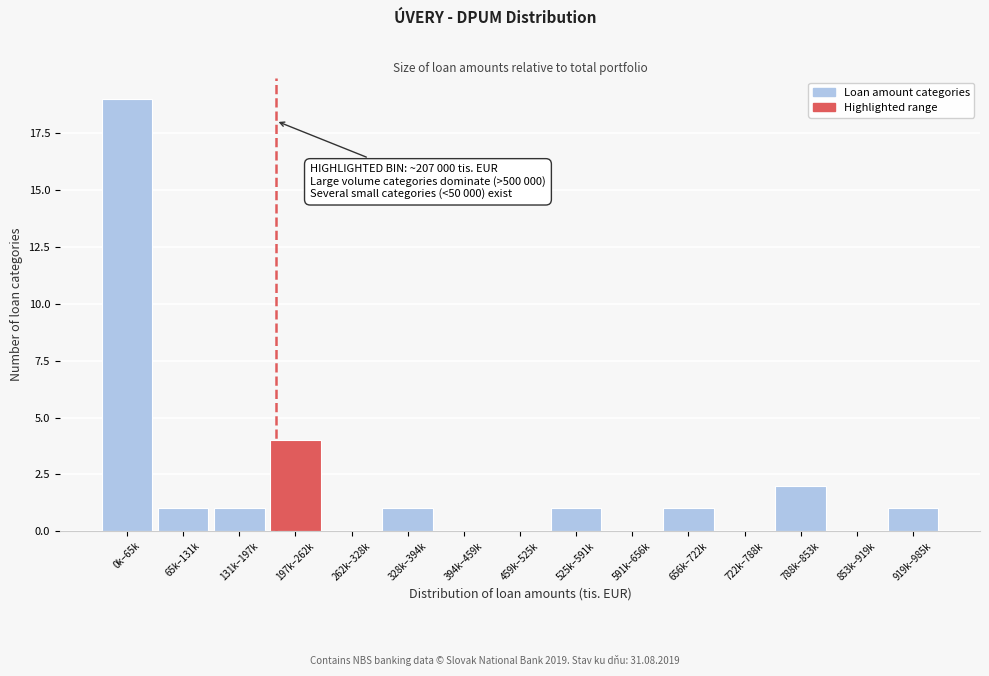

Reading right to left, list all the values displayed in this chart.

919k–985k=1	853k–919k=0	788k–853k=2	722k–788k=0	656k–722k=1	591k–656k=0	525k–591k=1	459k–525k=0	394k–459k=0	328k–394k=1	262k–328k=0	197k–262k=4	131k–197k=1	65k–131k=1	0k–65k=19